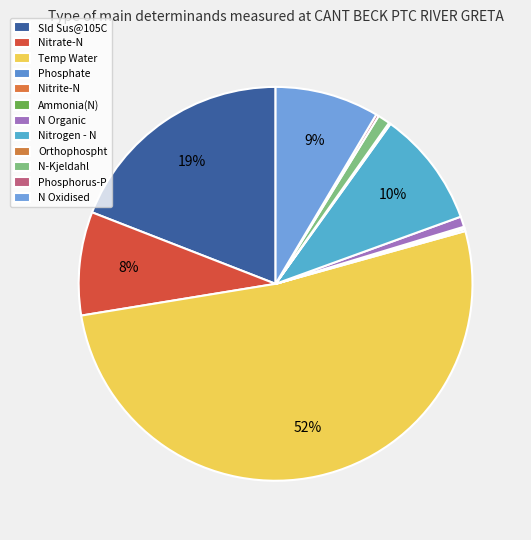

Approximately how many times larger is the value at Nitrate-N compared to N Oxidised?

1.0